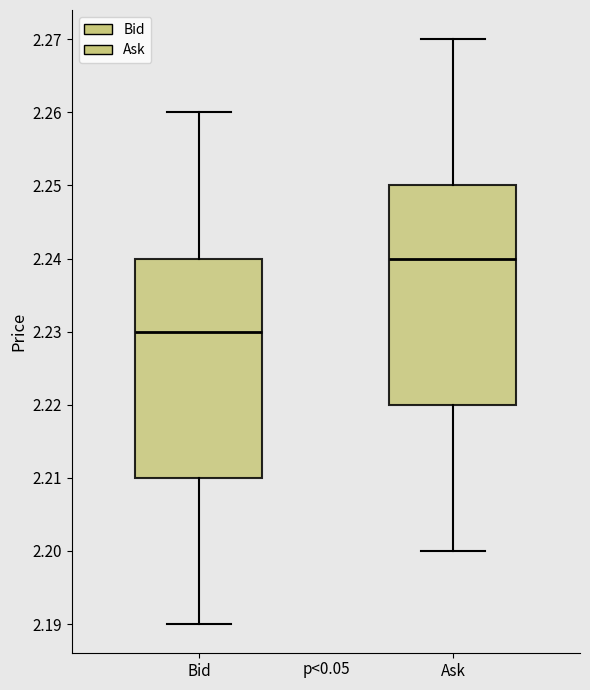

Where does the median line of the box for Bid sit on the y-axis? The values are not printed on the chart, so give them approximately, as read against the axis.

2.23